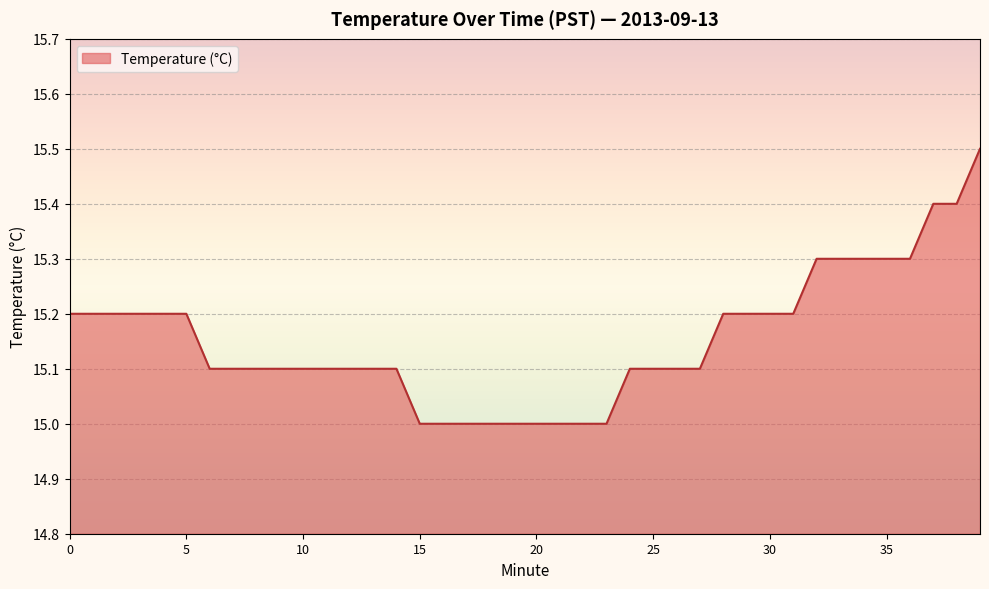

What is the maximum value shown in the chart?

15.5